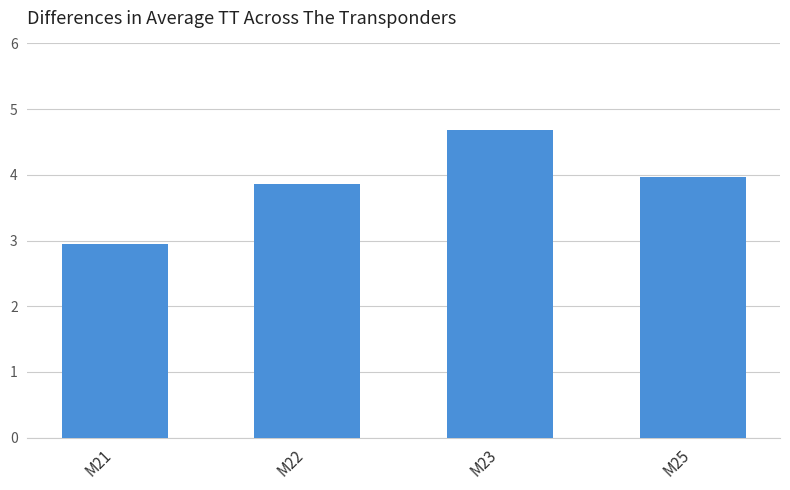

Where does the data first go above 3?

M22